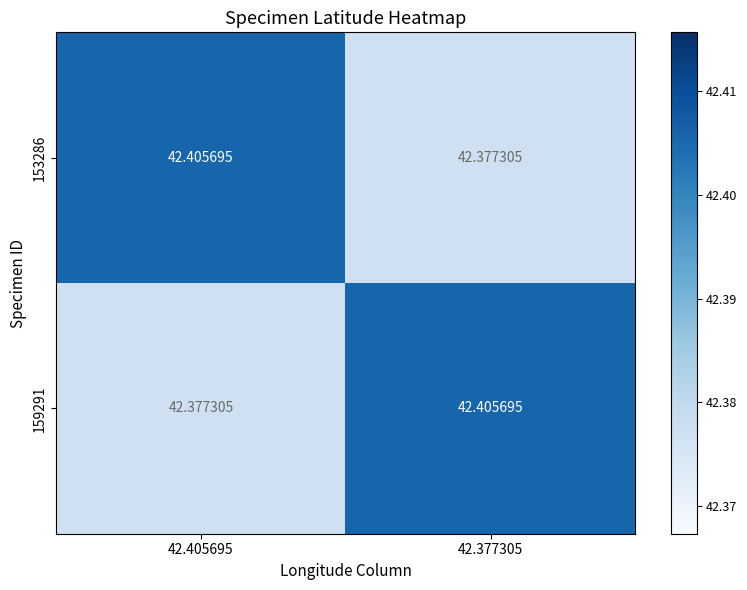

Is the value of 159291 at 42.405695 greater than the value of 153286 at 42.405695?

No